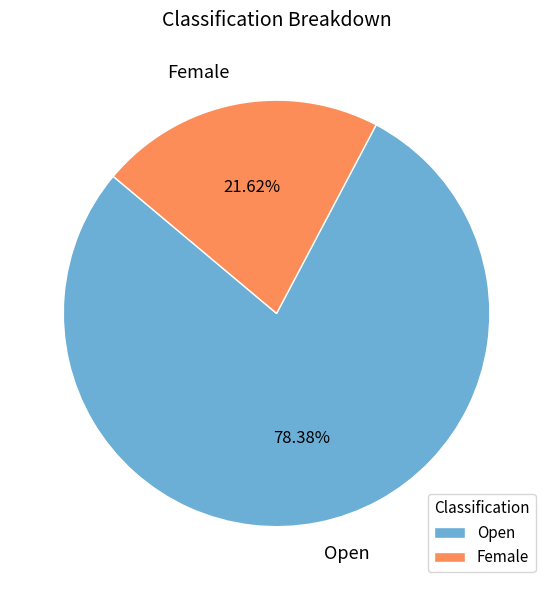

What is the ratio of the value at Female to the value at Open?

0.3